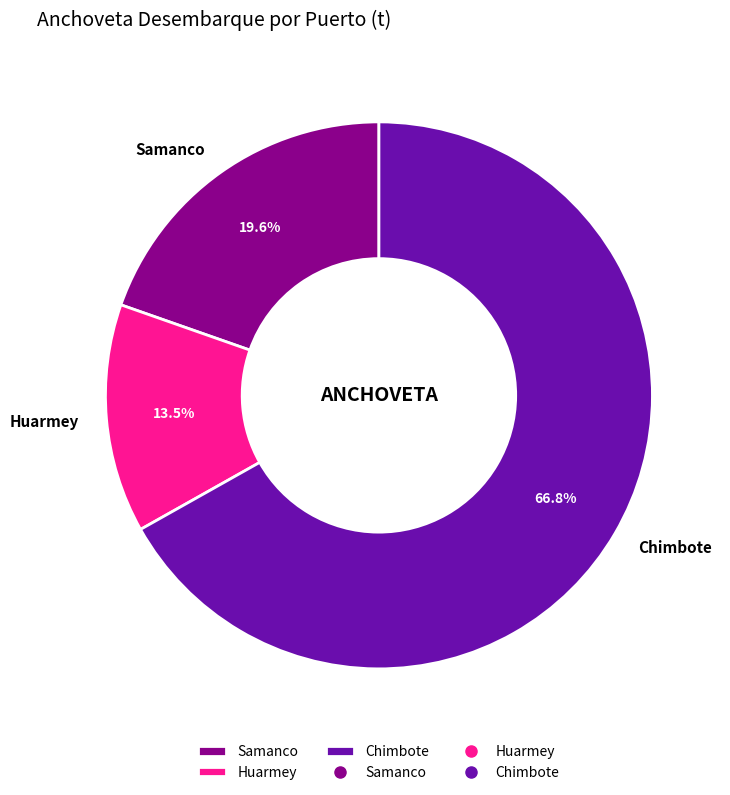

Which slice is the largest?

Chimbote